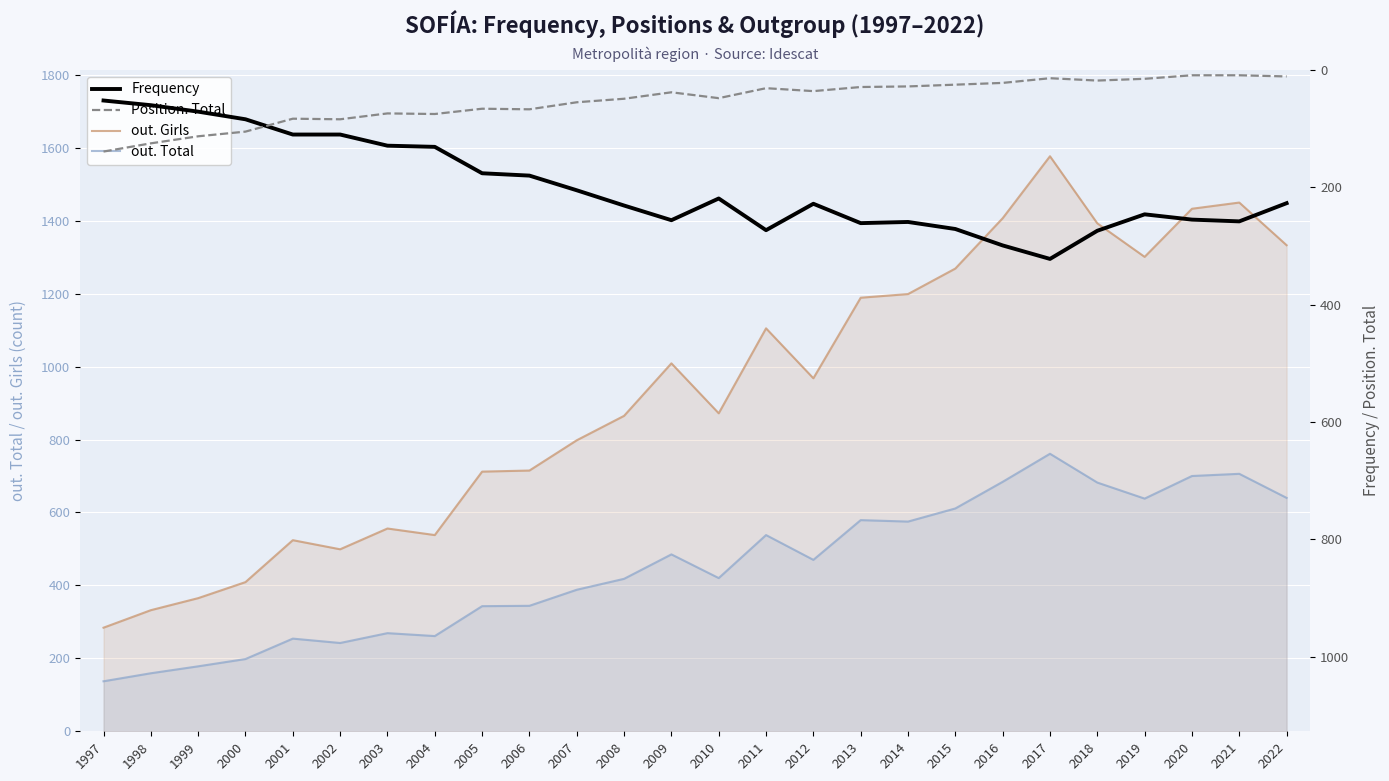

Reading left to right, what are all the values shown in this chart?

out. Girls: 284	332	365	409	524	499	556	538	712	715	798	865	1009	872	1105	968	1189	1199	1269	1407	1577	1393	1301	1433	1450	1333
out. Total: 137	159	178	198	254	242	269	261	343	344	388	418	485	420	538	470	579	575	611	684	761	682	638	700	706	640
Frequency: 52	60	71	84	110	110	129	131	176	180	205	231	256	219	273	228	261	259	271	299	322	274	246	255	258	227
Position. Total: 139	125	113	105	83	84	74	75	66	67	55	49	38	48	31	36	29	28	25	22	14	18	15	9	9	11